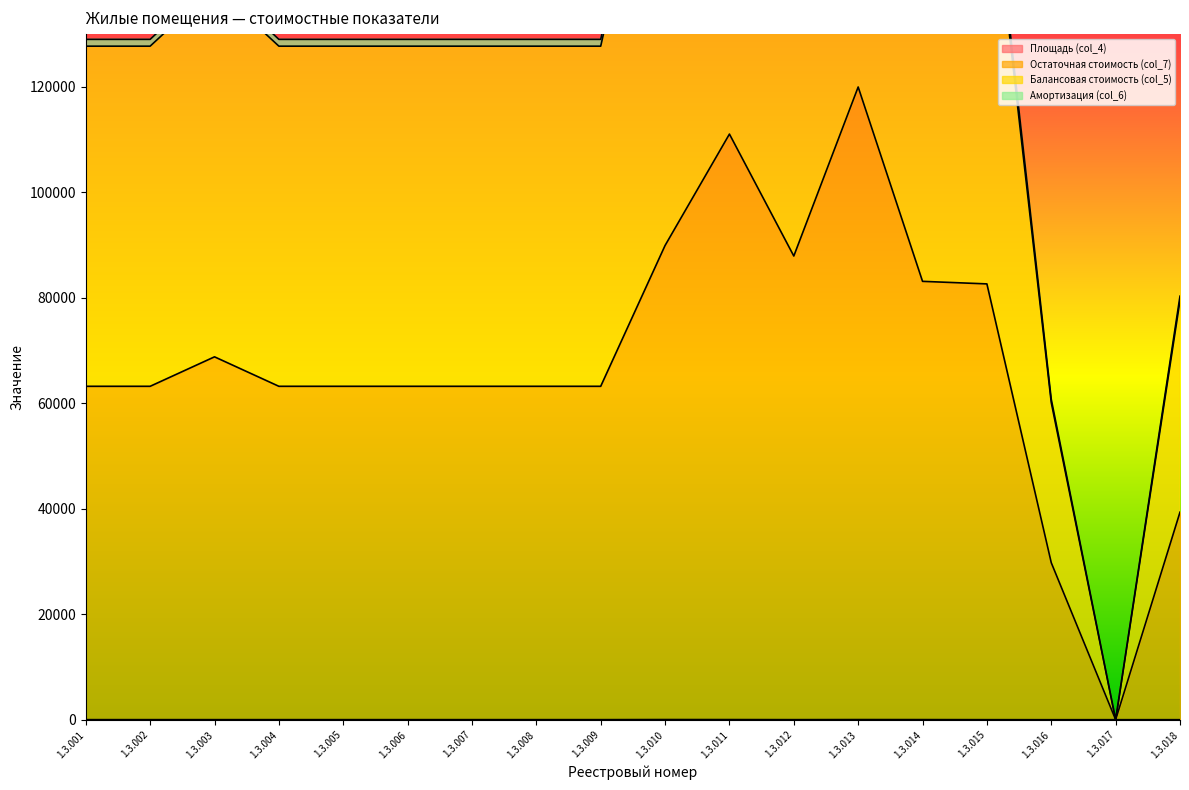

How many interior local peaks does the Площадь (col_4) series have?

2